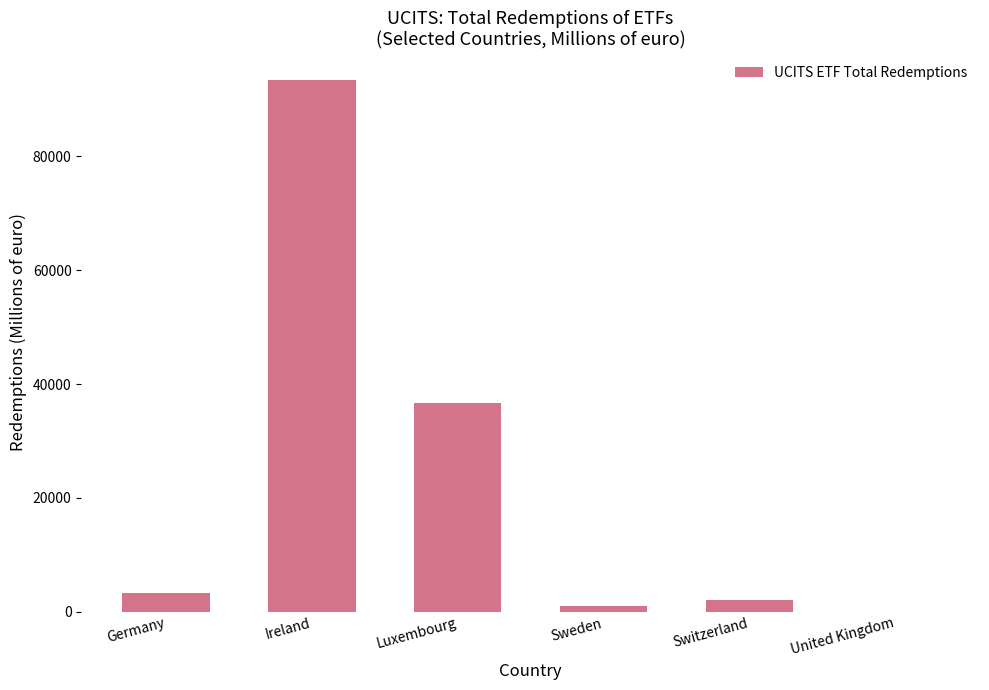

Which label corresponds to the largest value in the chart?

Ireland